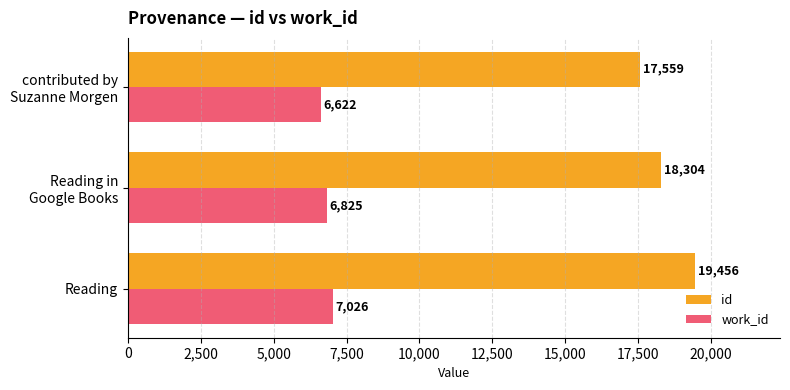

What are all the series names shown in the legend?

id, work_id